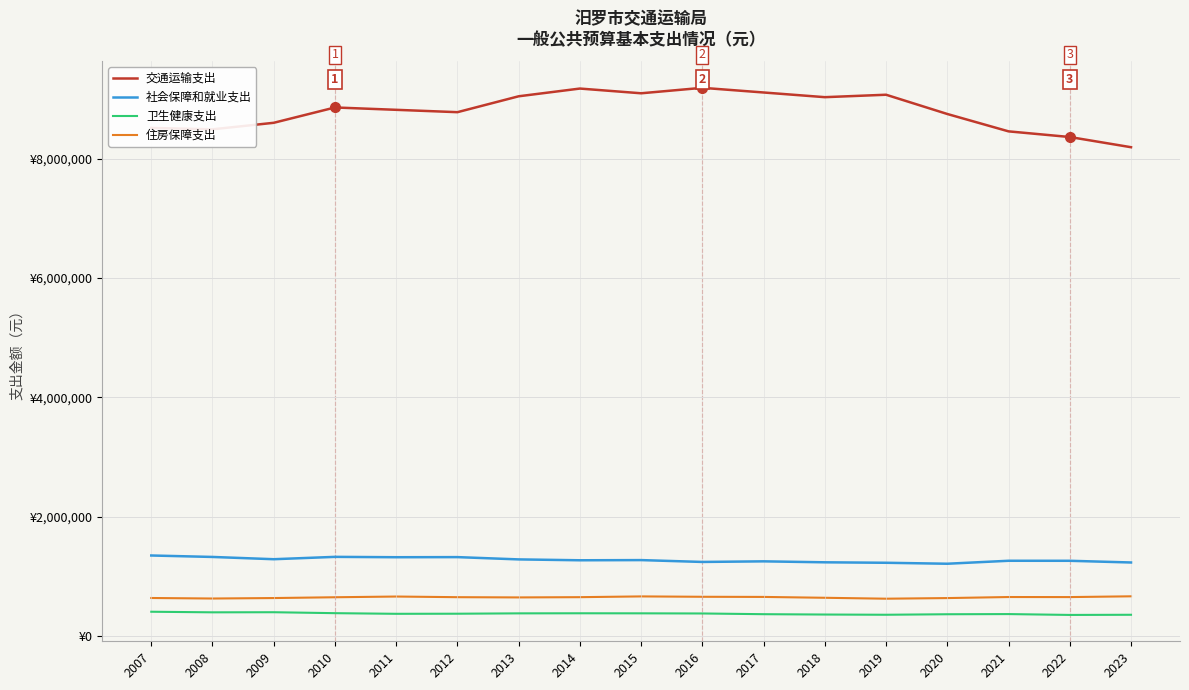

What are all the series names shown in the legend?

交通运输支出, 社会保障和就业支出, 卫生健康支出, 住房保障支出